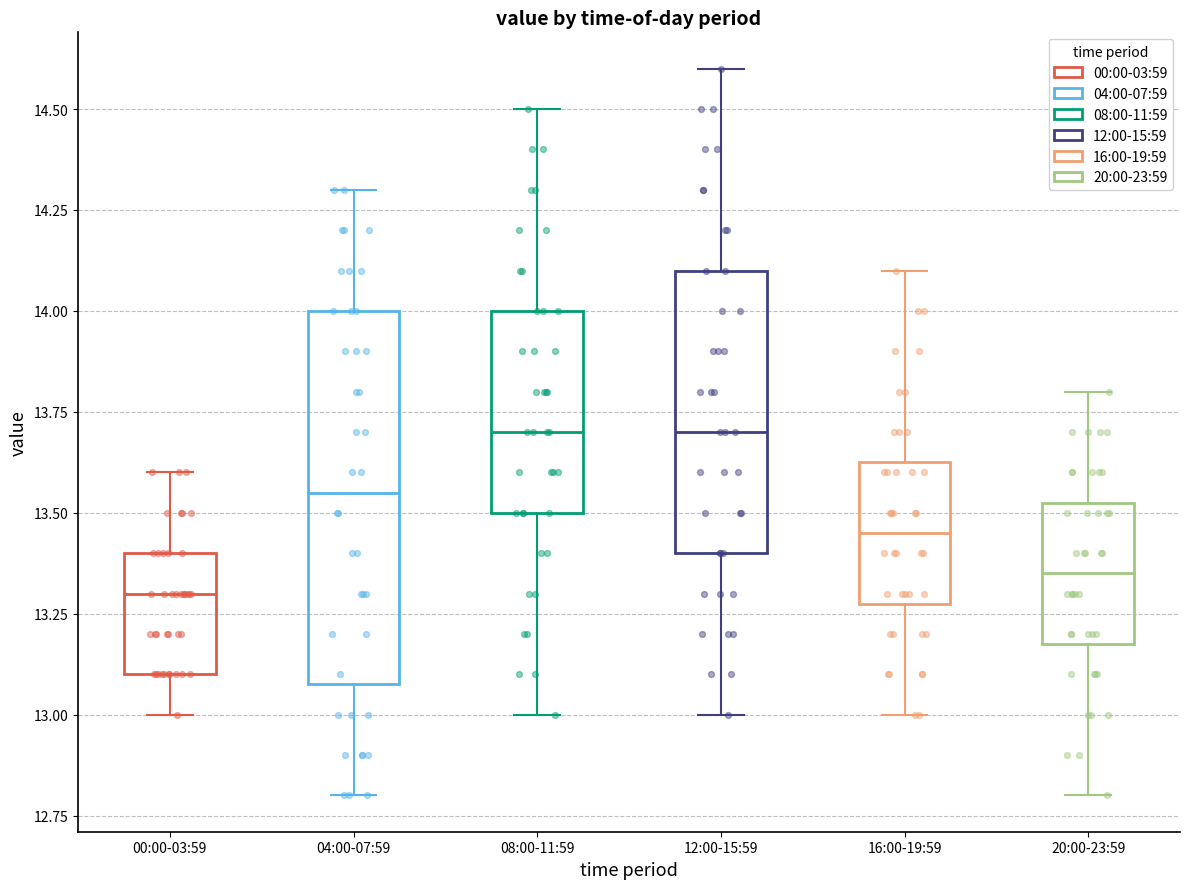

Where does the median line of the box for 20:00-23:59 sit on the y-axis? The values are not printed on the chart, so give them approximately, as read against the axis.

13.35